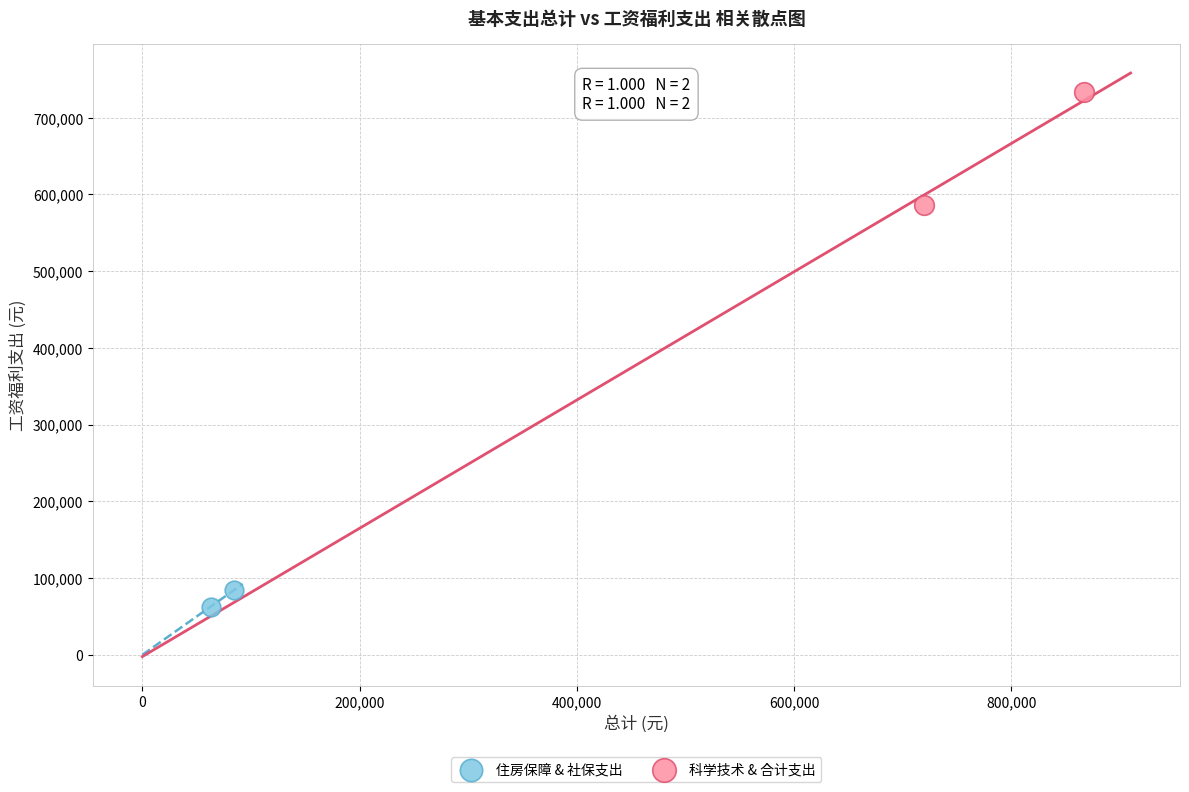

What are all the series names shown in the legend?

住房保障 & 社保支出, 科学技术 & 合计支出